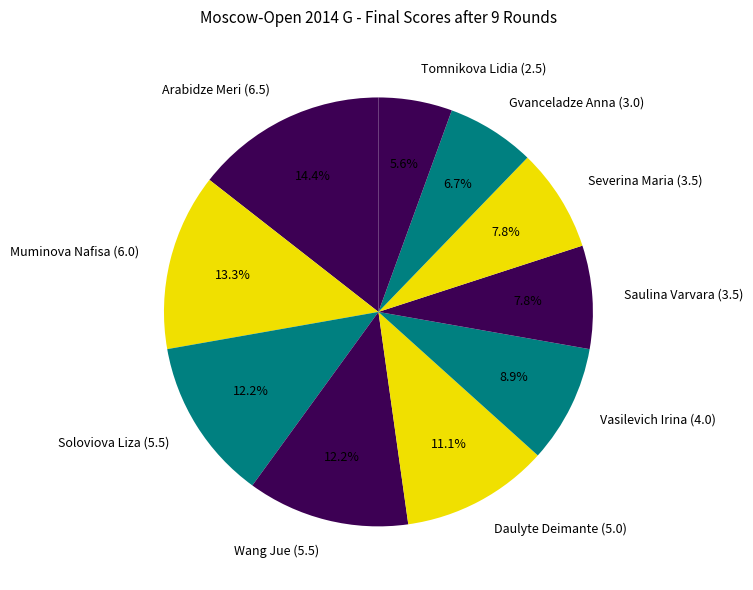

Does any single category account for the majority?

No